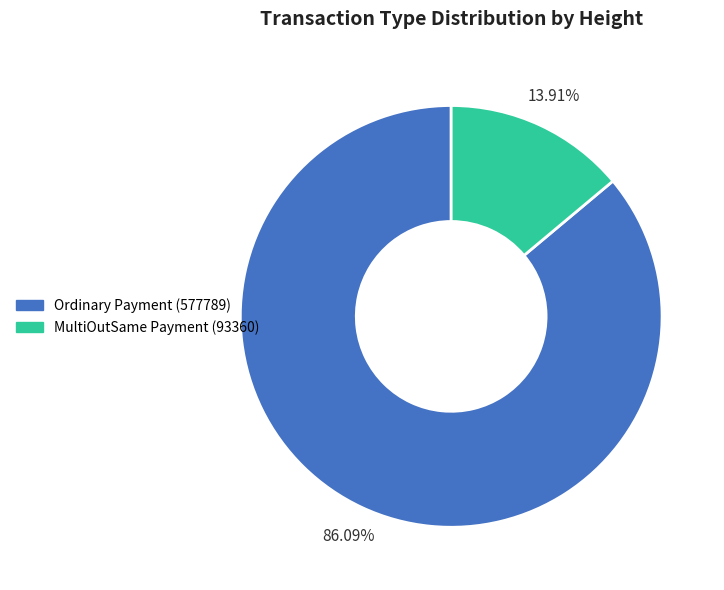

To the nearest percent, what percentage of the pie is MultiOutSame Payment (93360)?

14%